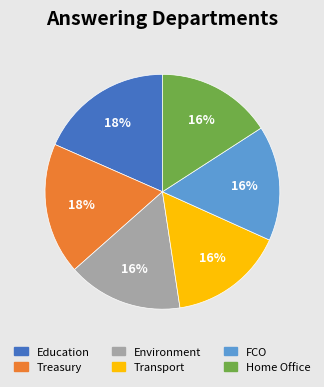

How many slices are in this pie chart?

6